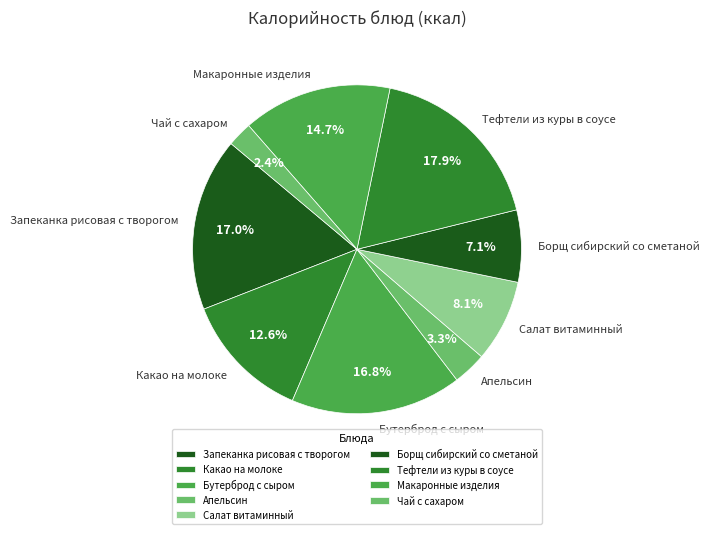

Is there any slice that represents more than half of the pie?

No